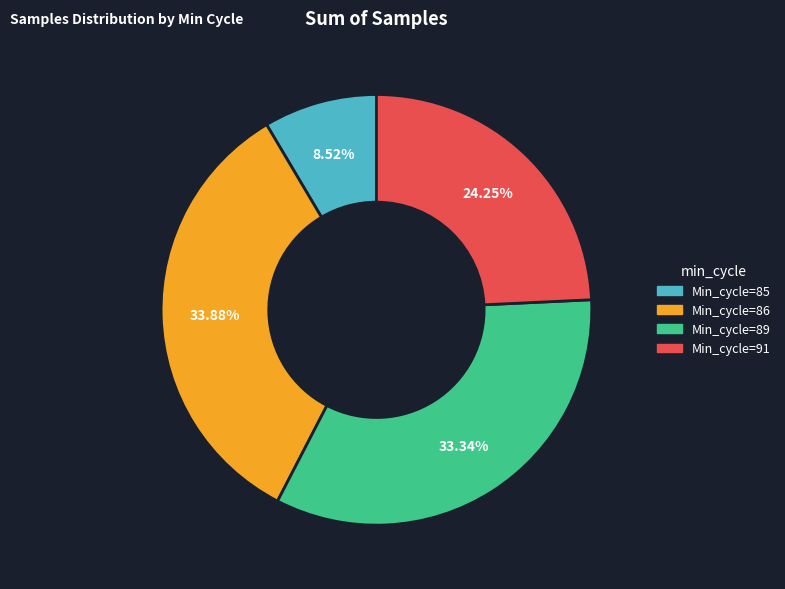

Count the number of slices in the pie.

4